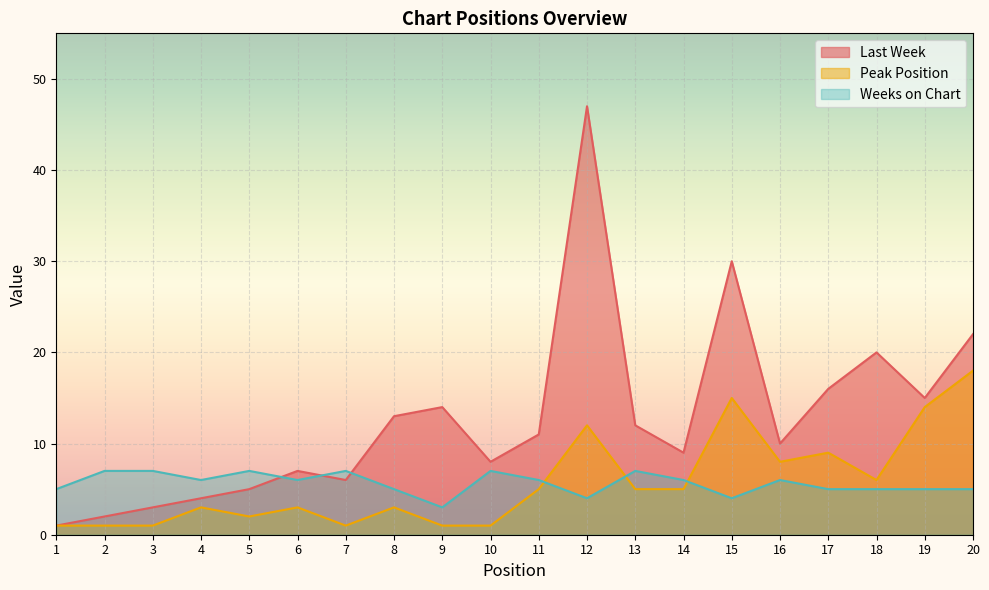

True or false: Peak Position and Last Week cross at least once.

False